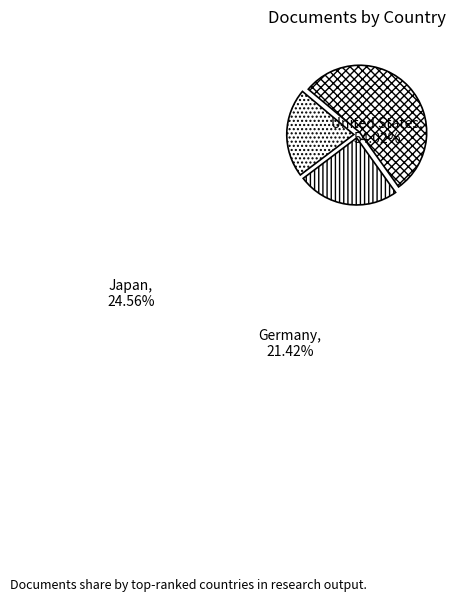

Is it true that Japan is 39% of the pie?

False